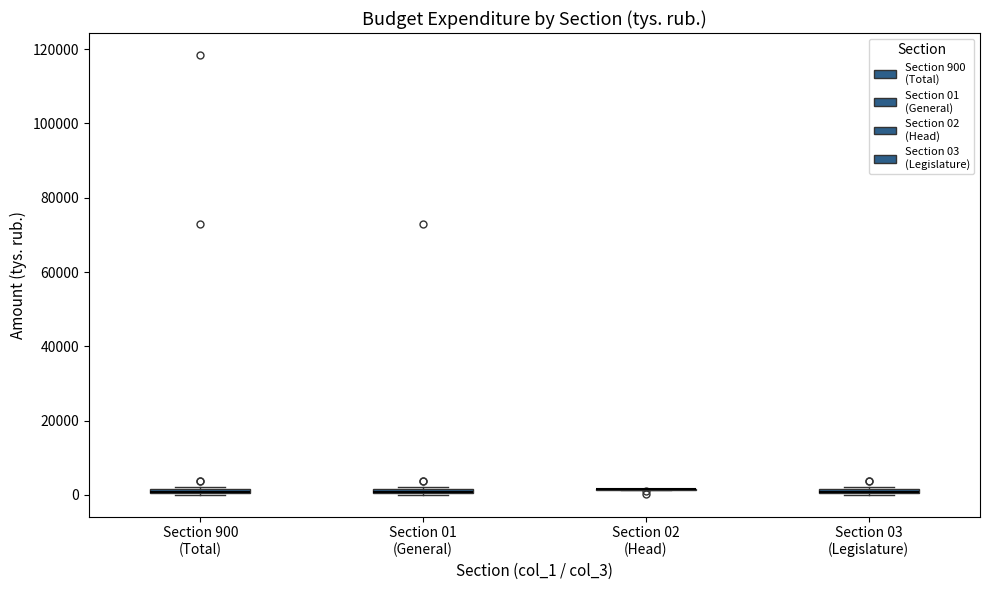

Where is the upper edge of the box for Section 03 (Legislature) on the y-axis? The values are not printed on the chart, so give them approximately, as read against the axis.

2000